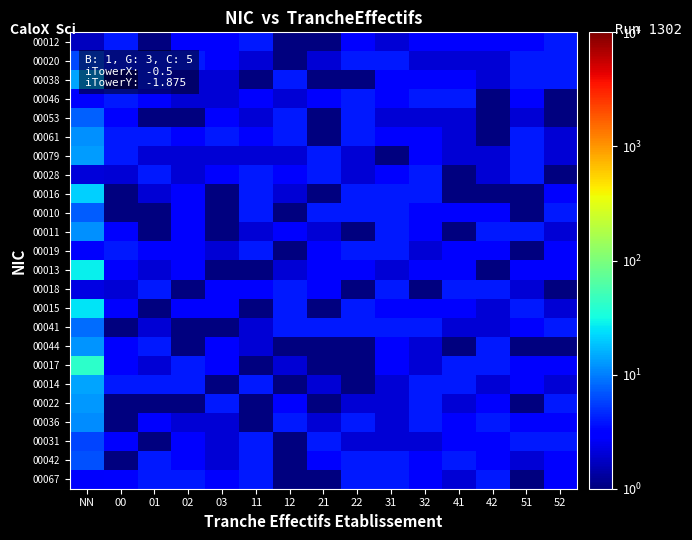

What is the difference between the highest and lowest values at 51?

3.0